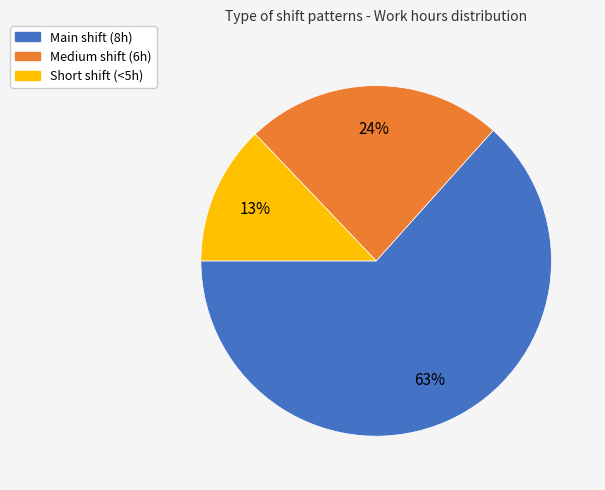

To the nearest percent, what is the average slice percentage?

33%